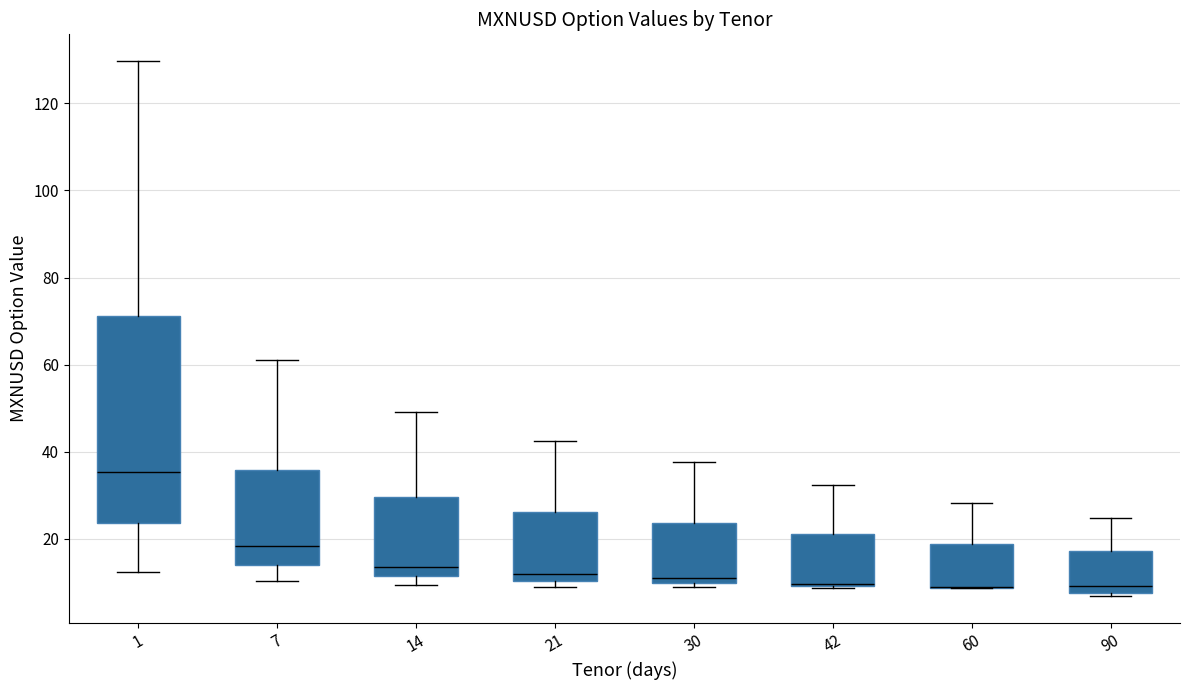

Which box is the tallest, from its lower edge to its upper edge?

1